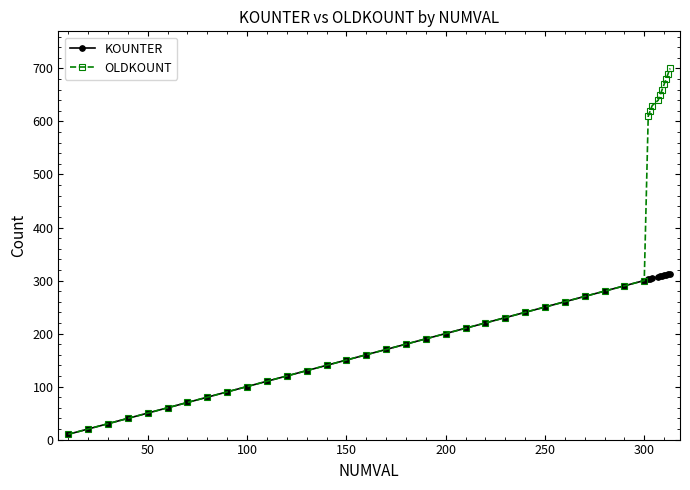

Which series has the widest spread of values?

OLDKOUNT